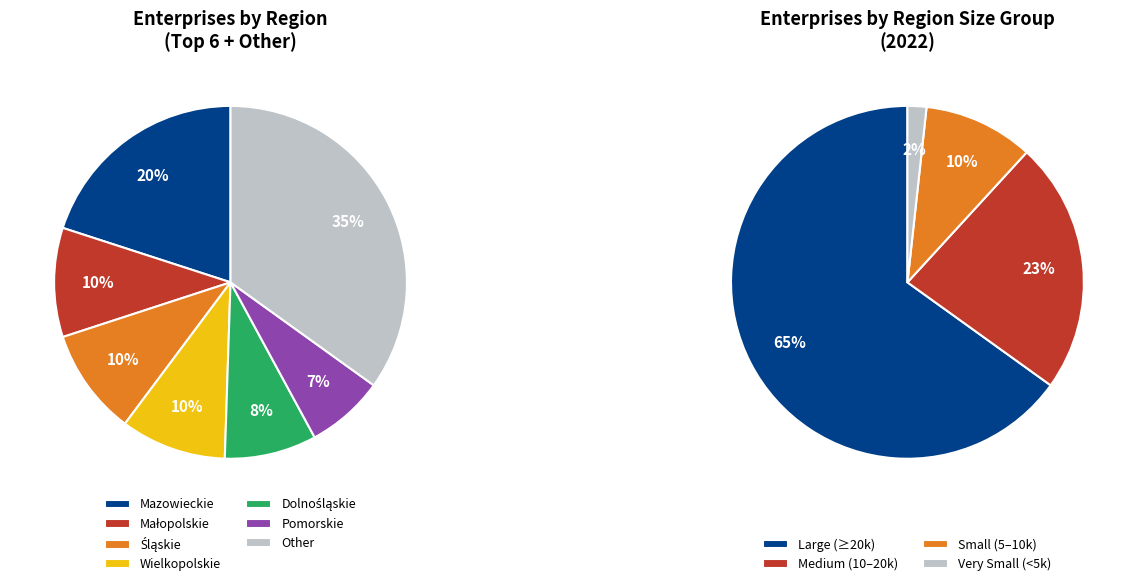

Do Świętokrzyskie and Dolnośląskie together represent more than half of the pie?

No